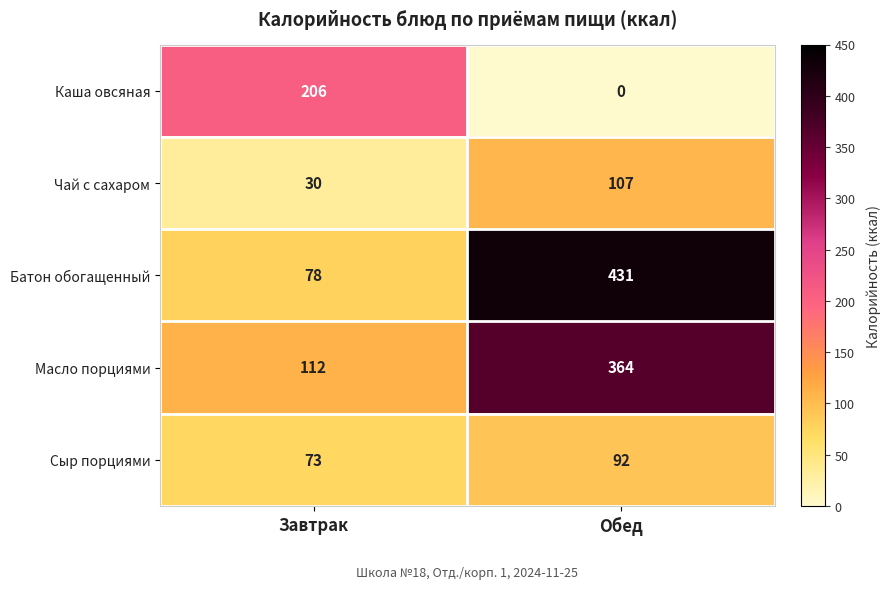

What is the difference between the highest and lowest values at Завтрак?

176